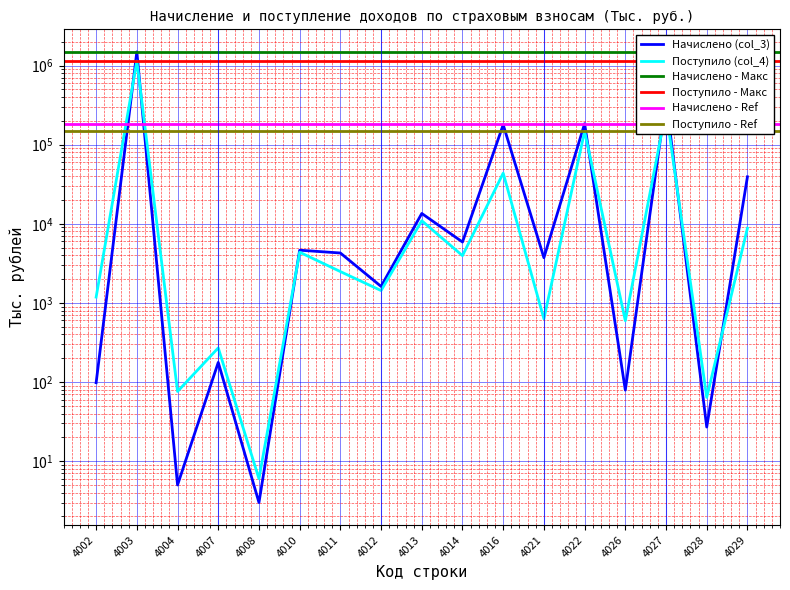

Is it true that Поступило (col_4) equals 88 at 4028?

False